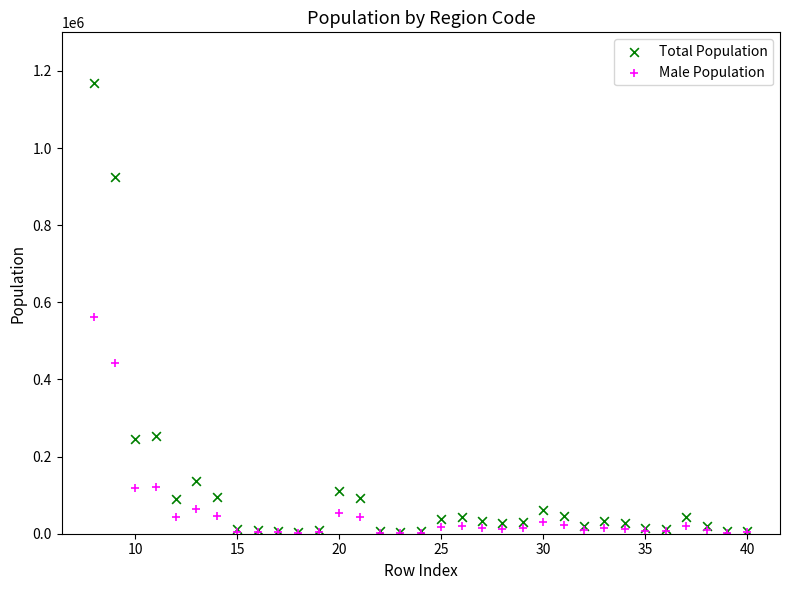

Across all series, what Y value is closest to 585597?

560643